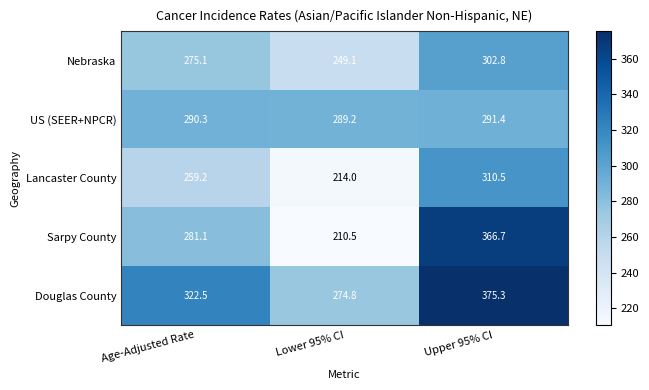

Which series has the largest total across all categories?

Douglas County